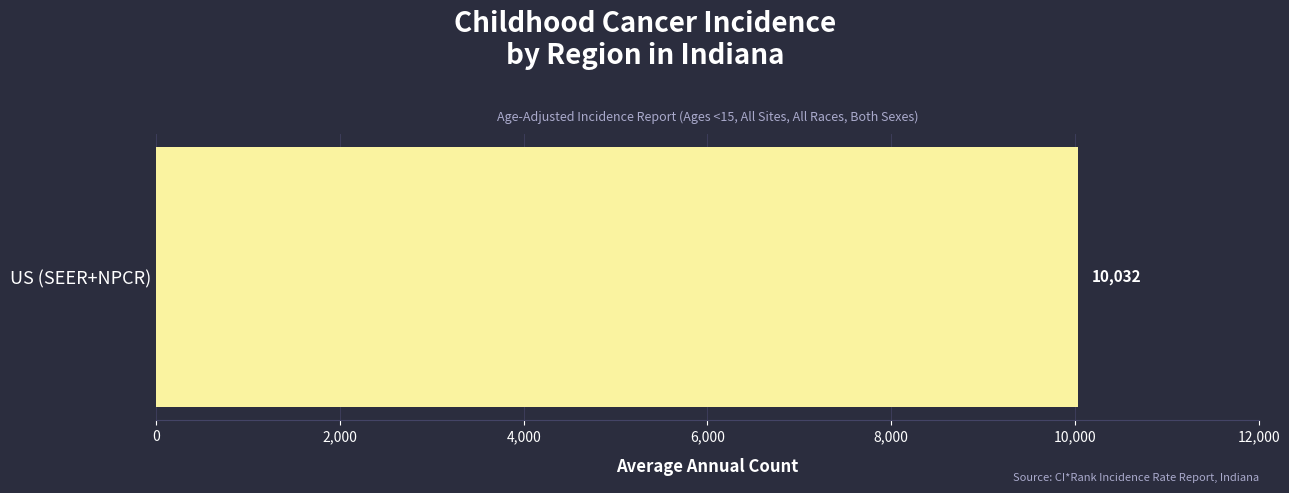

What is the difference between the maximum and second lowest values?

10032